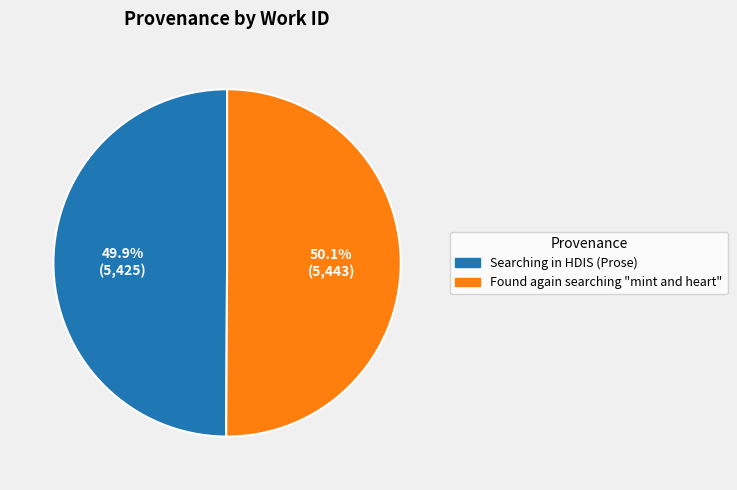

Count the number of slices in the pie.

2